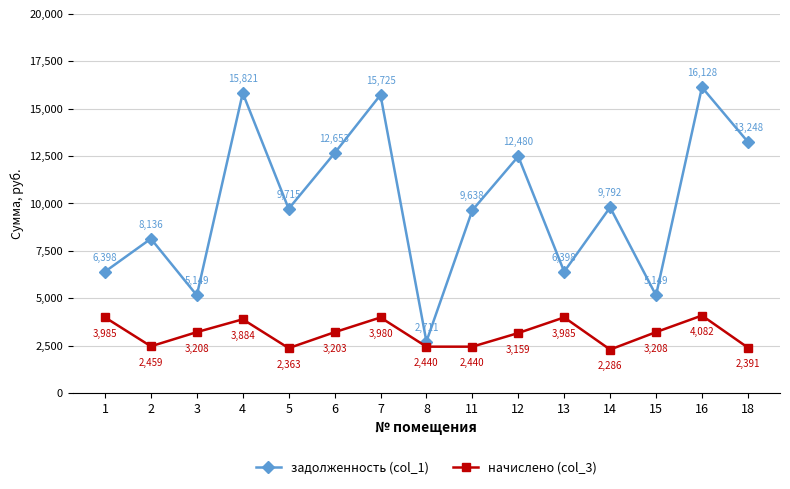

What is the value of the начислено (col_3) point at the 9th from the left?

2439.7